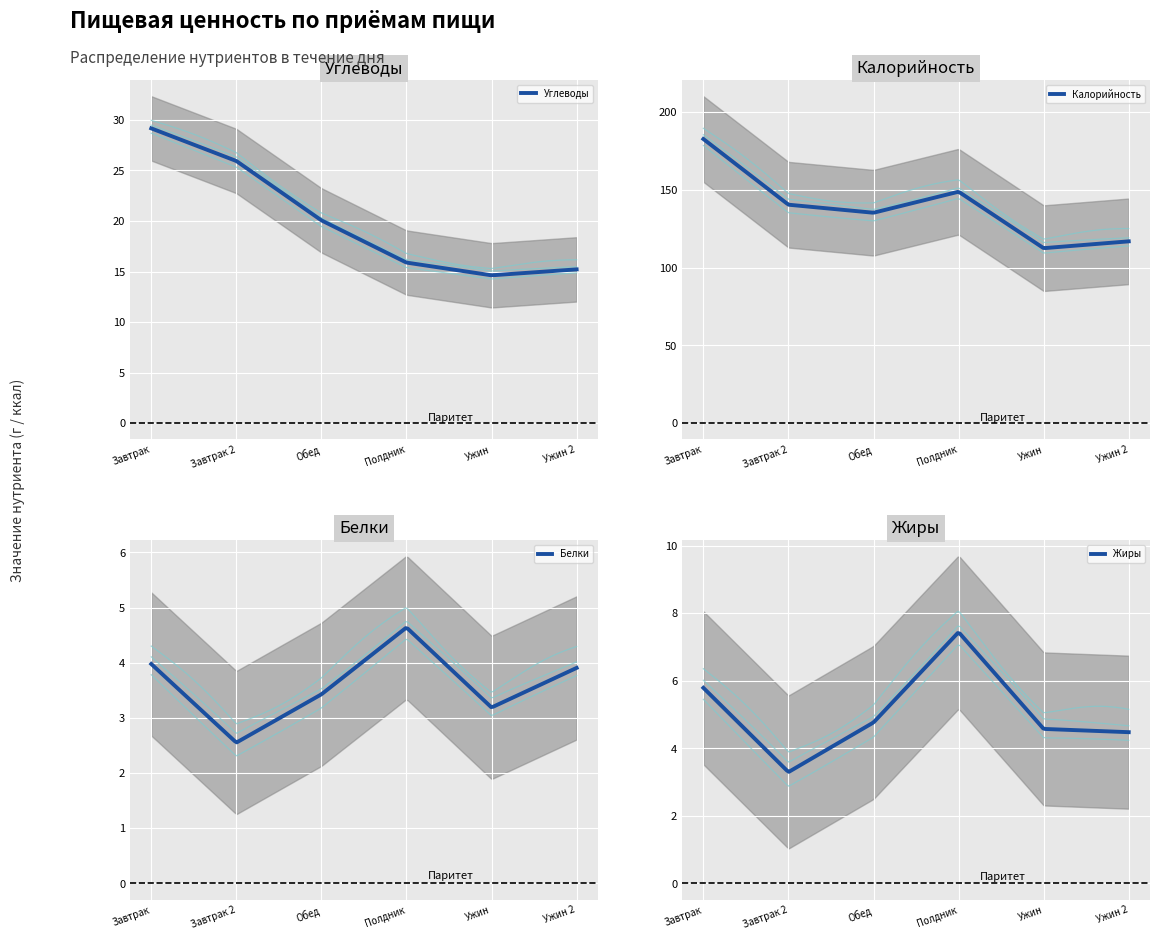

What is the minimum value for Углеводы?

14.6